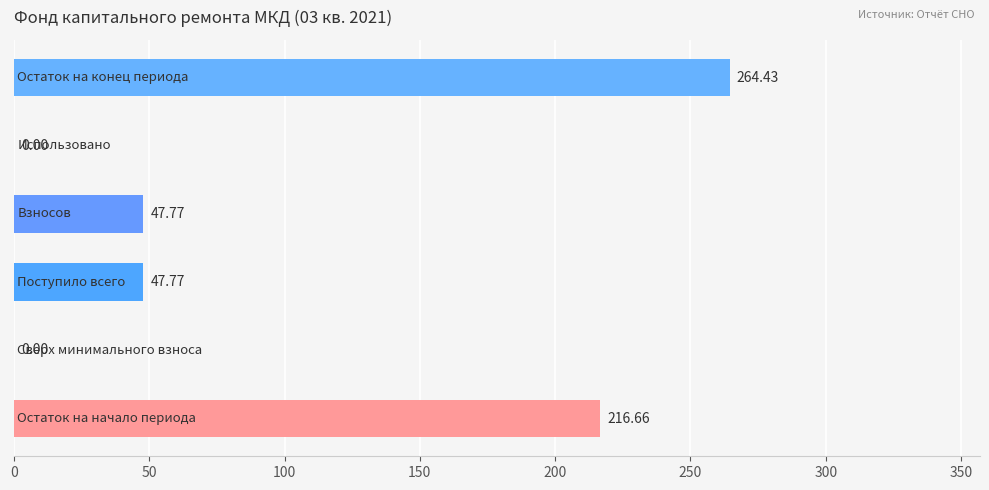

What is the sum of all values?

576.6